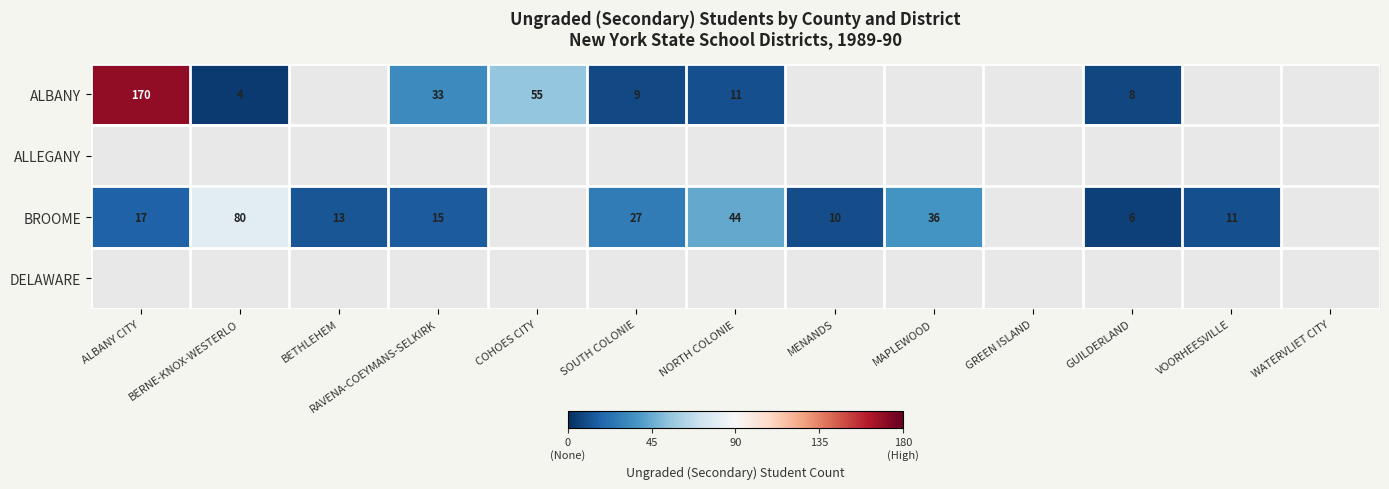

At which label is ALBANY closest to 87?

COHOES CITY